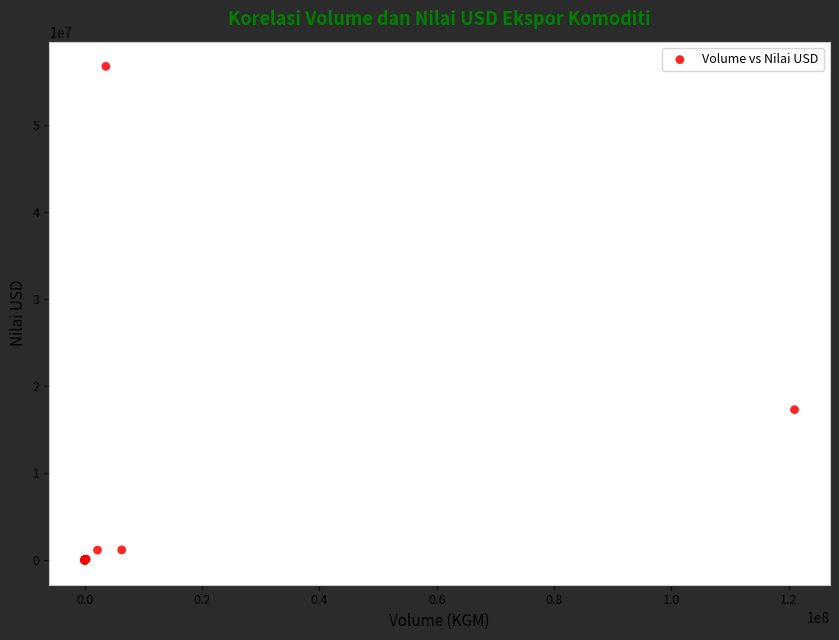

What Y value in the scatter plot is closest to 28358111?

17273252.5